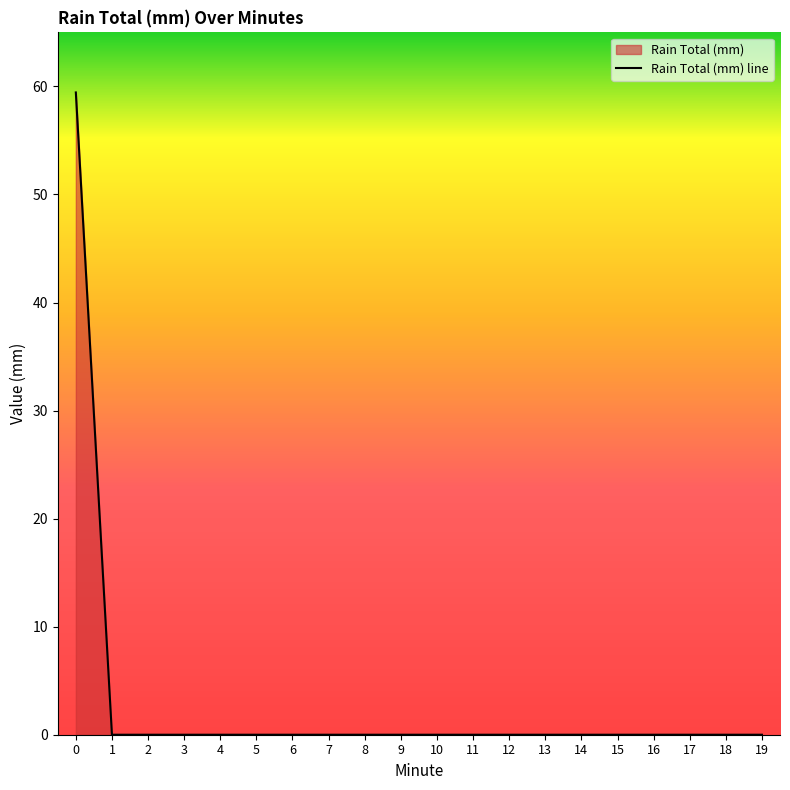

List the labels in order of value, largest first.

0, 1, 2, 3, 4, 5, 6, 7, 8, 9, 10, 11, 12, 13, 14, 15, 16, 17, 18, 19